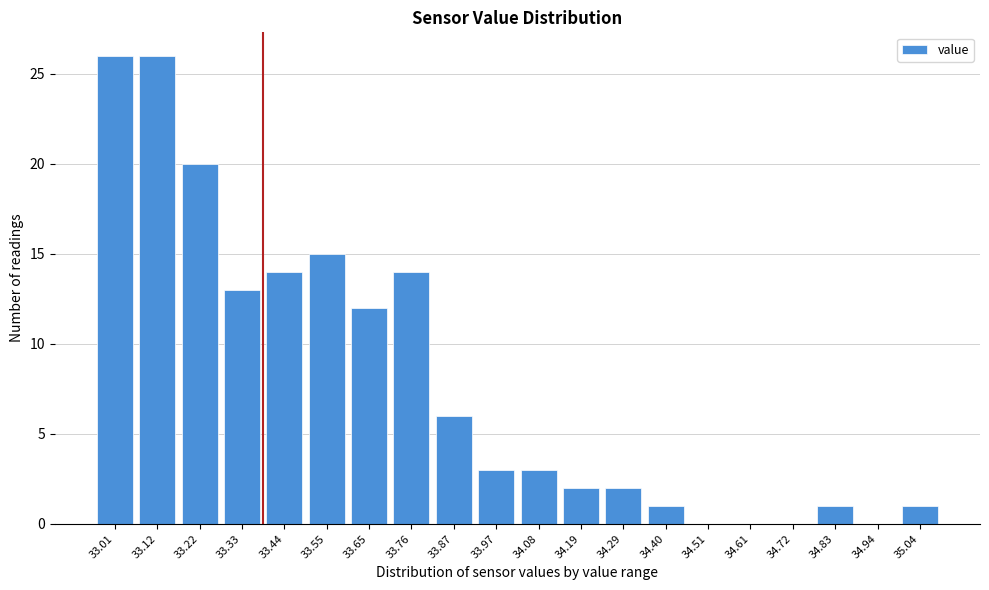

Reading left to right, what are all the values shown in this chart?

33.01=26	33.12=26	33.22=20	33.33=13	33.44=14	33.55=15	33.65=12	33.76=14	33.87=6	33.97=3	34.08=3	34.19=2	34.29=2	34.40=1	34.51=0	34.61=0	34.72=0	34.83=1	34.94=0	35.04=1